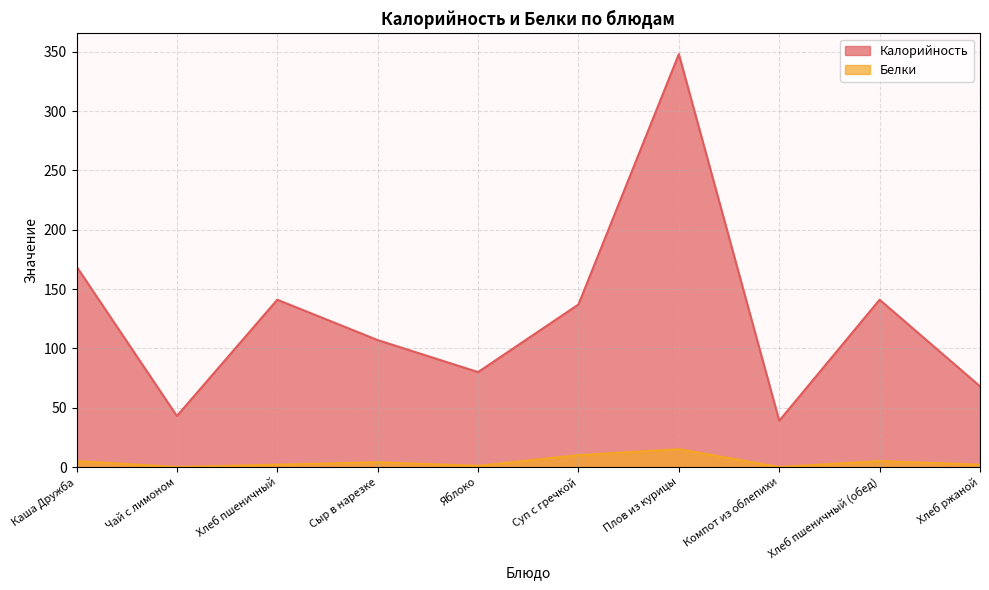

Reading right to left, list all the values displayed in this chart.

Калорийность: 68	141	39	348	137	80	107	141	43	169
Белки: 2	5	0	15	10	1	4	2	0	5